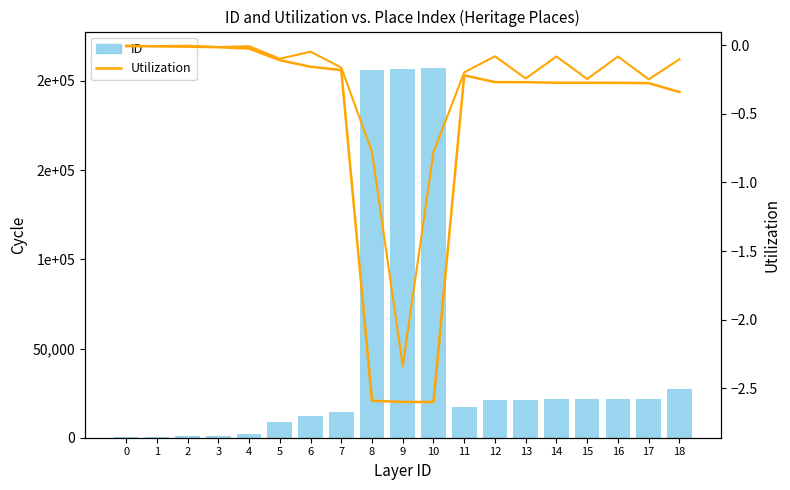

Reading left to right, extract all data points from this chart.

ID: 503.0	600.0	802.0	1131.0	1892.0	8665.0	12446.0	14382.0	206243.0	206822.0	206940.0	17441.0	21364.0	21375.0	21731.0	21756.0	21777.0	21971.0	27093.0
Utilization: -0.0	-0.0	-0.0	-0.0	-0.0	-0.1	-0.2	-0.2	-2.6	-2.6	-2.6	-0.2	-0.3	-0.3	-0.3	-0.3	-0.3	-0.3	-0.3